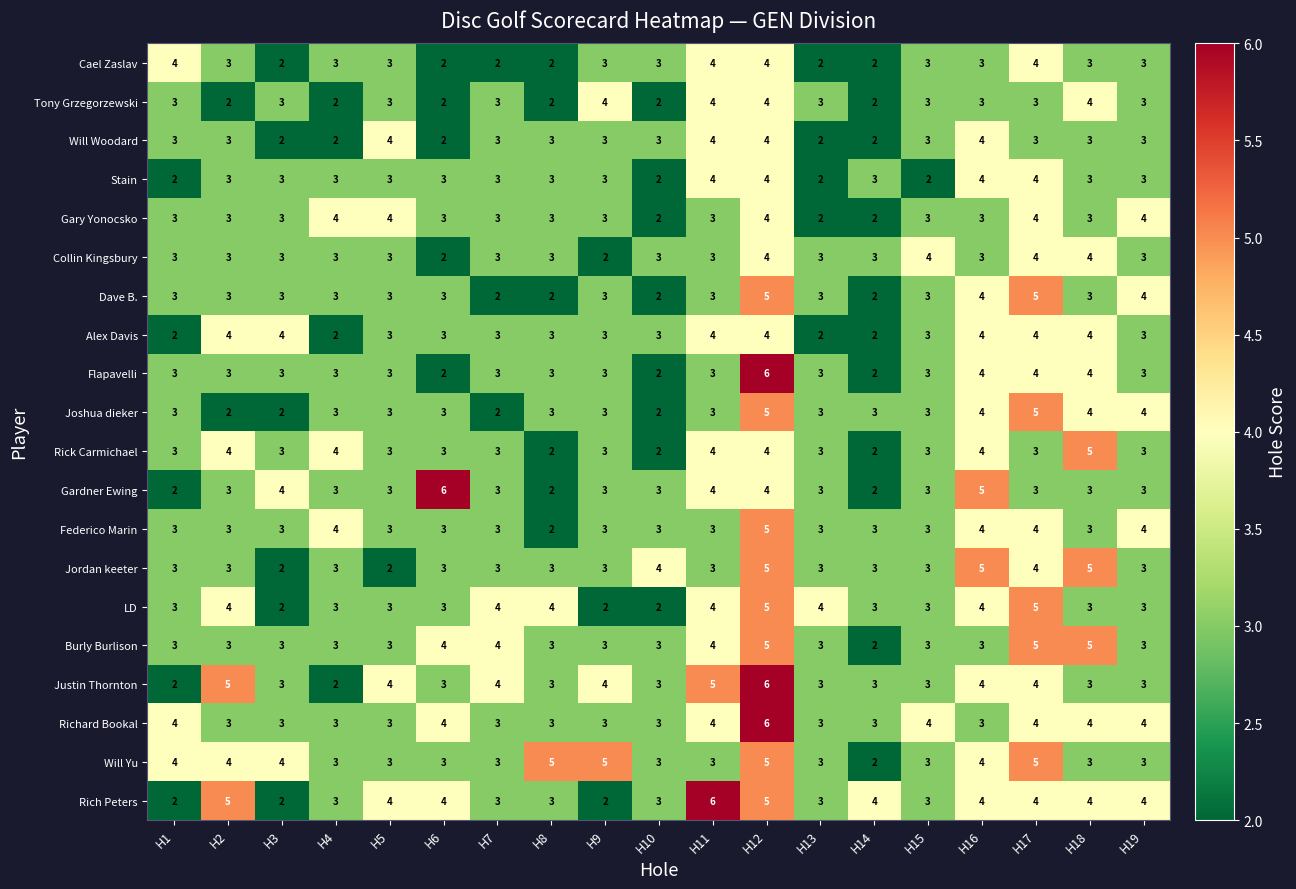

What is the maximum value for Collin Kingsbury?

4